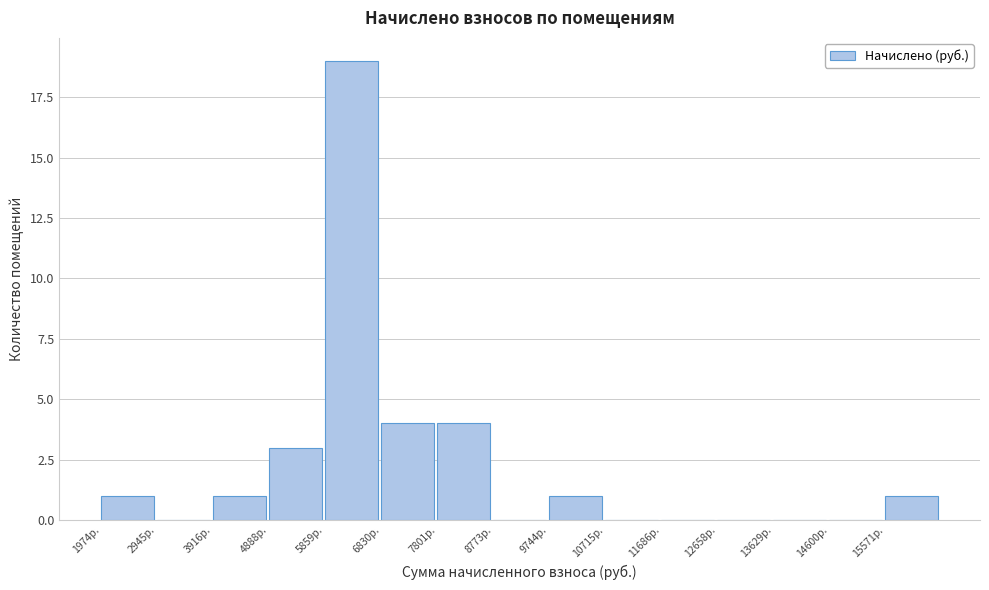

Over which range of the x-axis is the bar tallest?

5900 to 6800